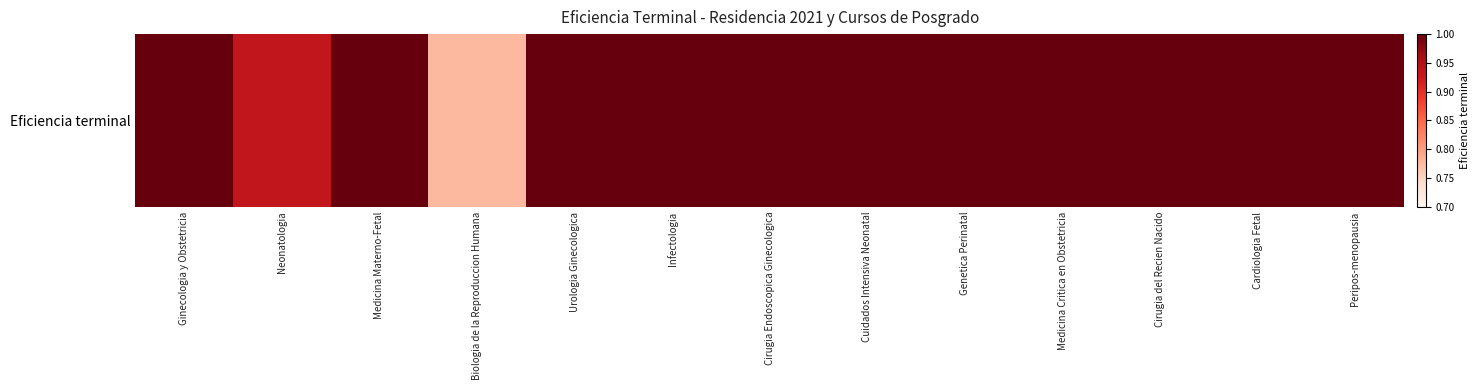

At which category does the chart reach its minimum across all series?

Biologia de la Reproduccion Humana